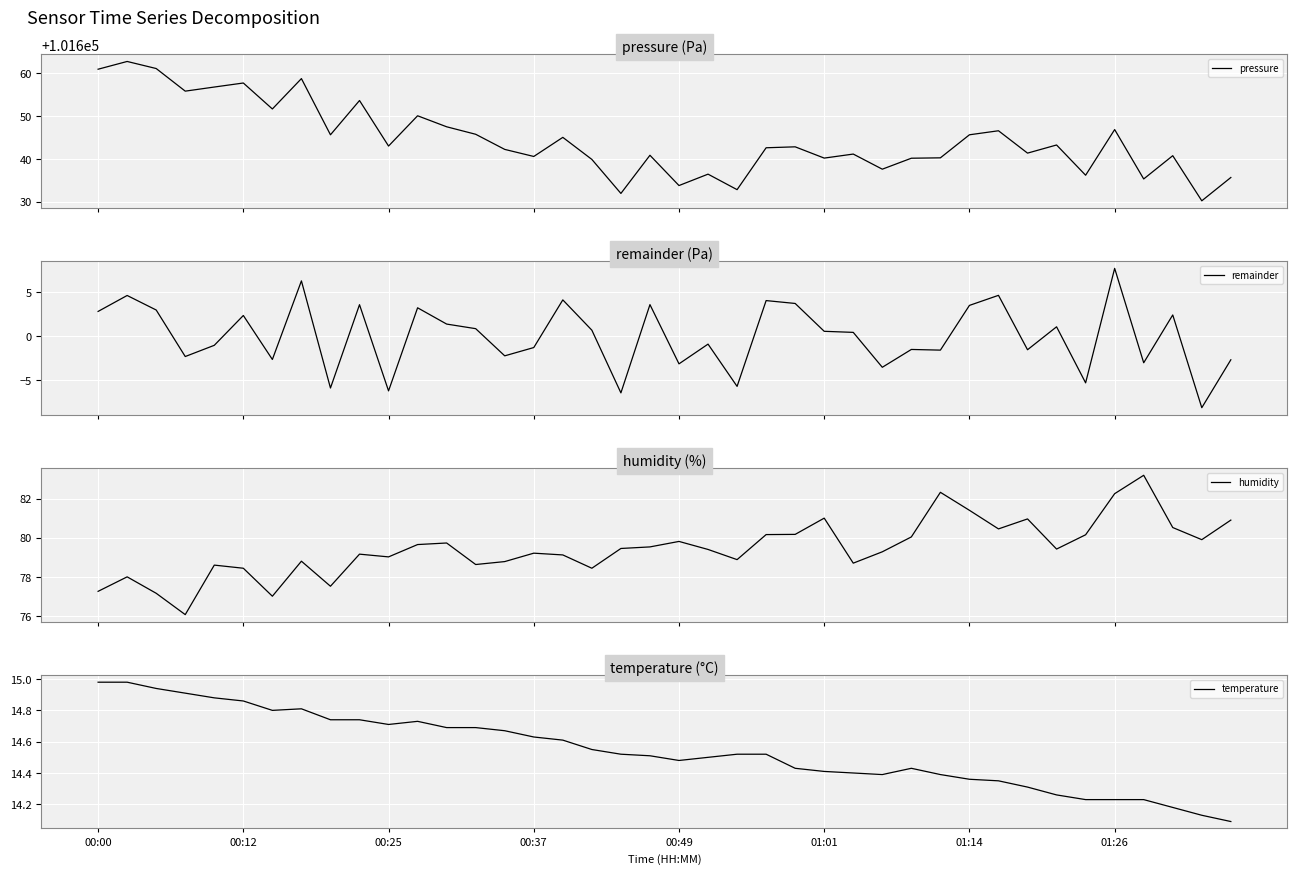

What is the value of the temperature point at the 10th from the left?

14.7